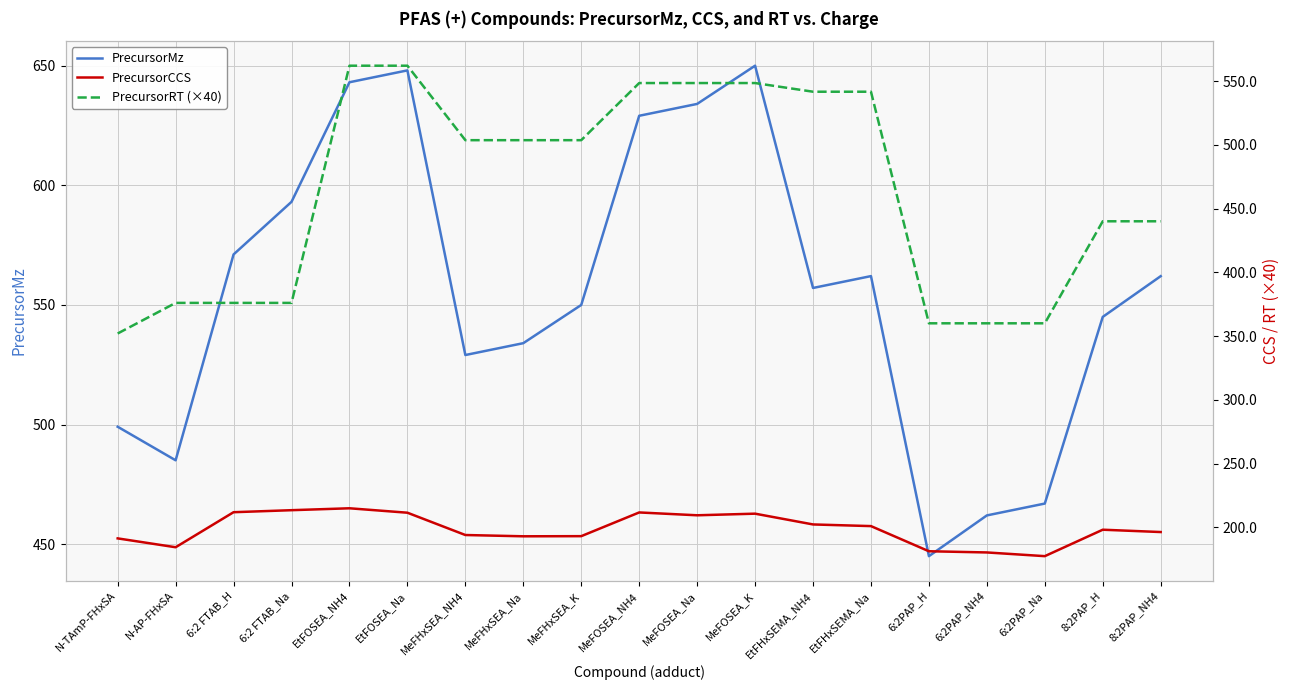

At how many categories does at least one series exceed 500?

14